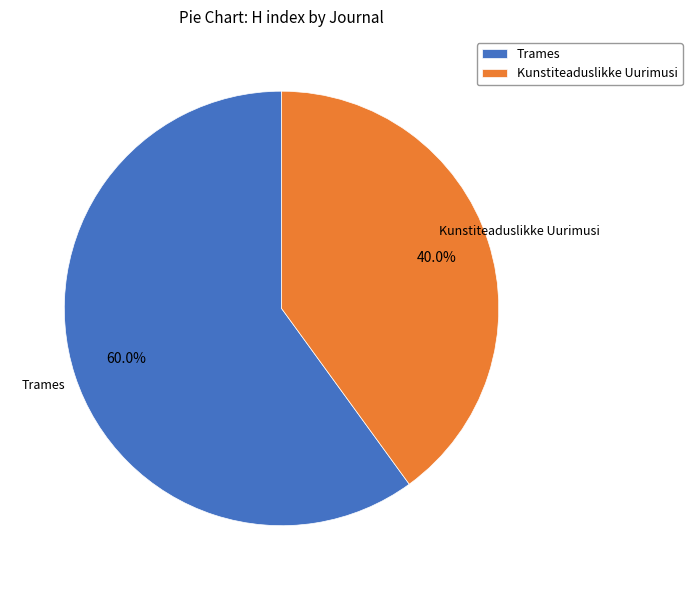

Rank the categories by value from highest to lowest.

Trames, Kunstiteaduslikke Uurimusi